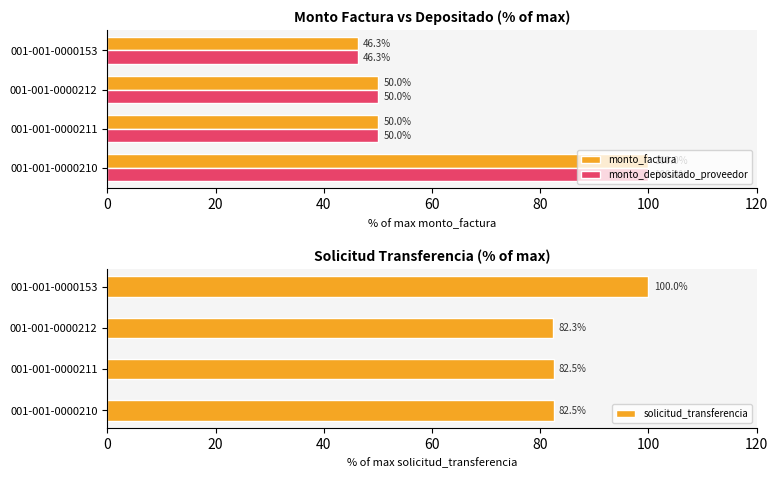

What is the approximate value of monto_factura at 001-001-0000153?

46.3